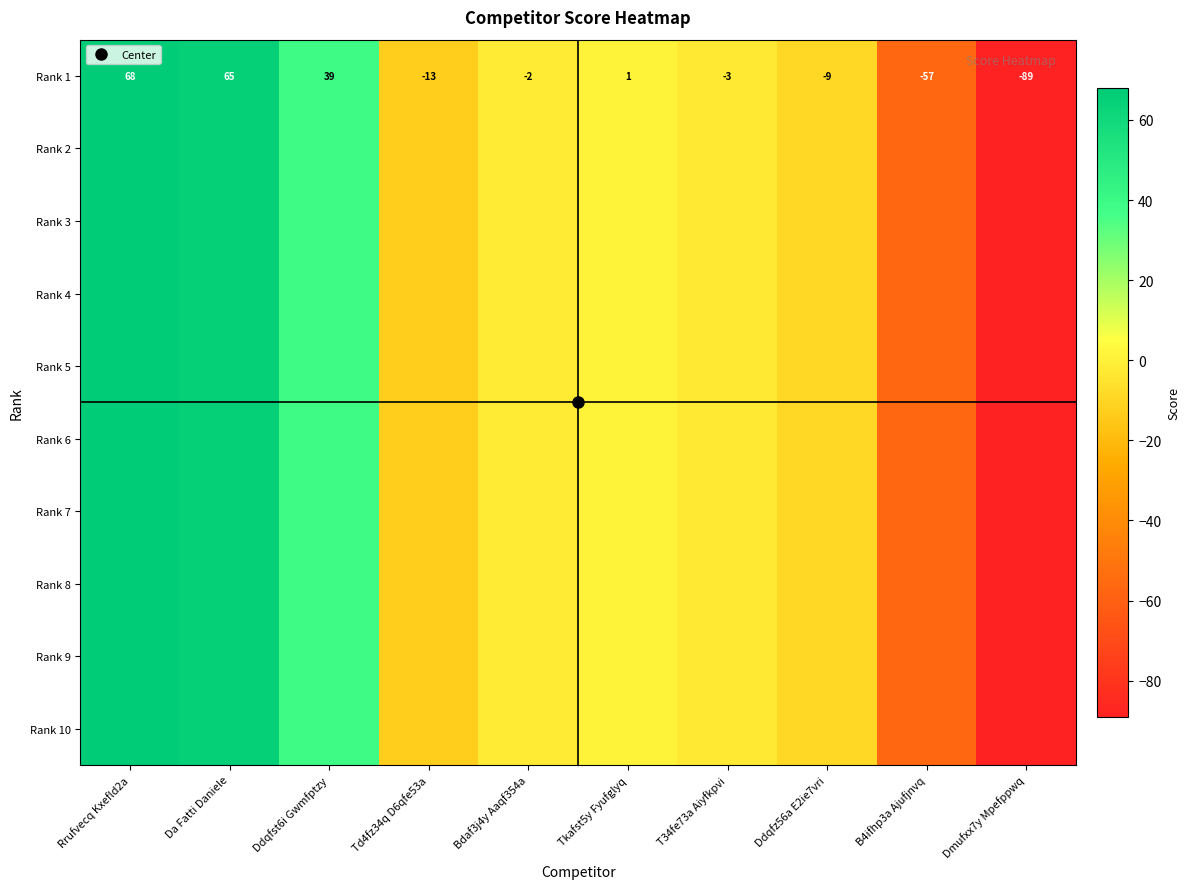

Is it true that Rank 7 equals 65 at Da Fatti Daniele?

True